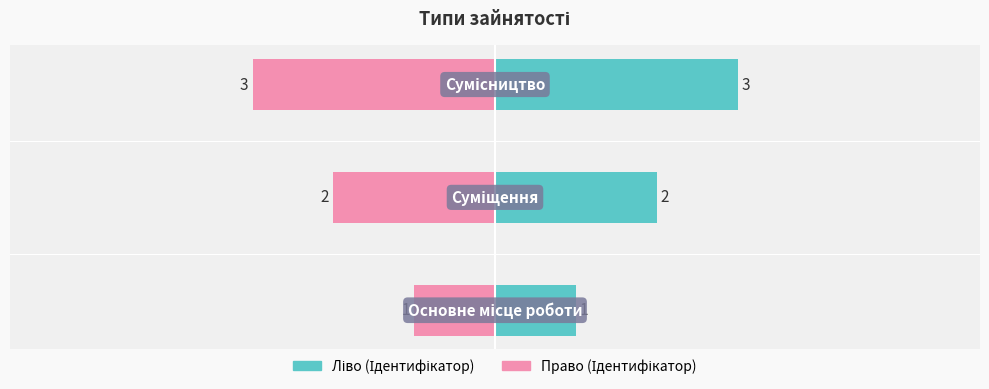

How many groups of bars are there?

3